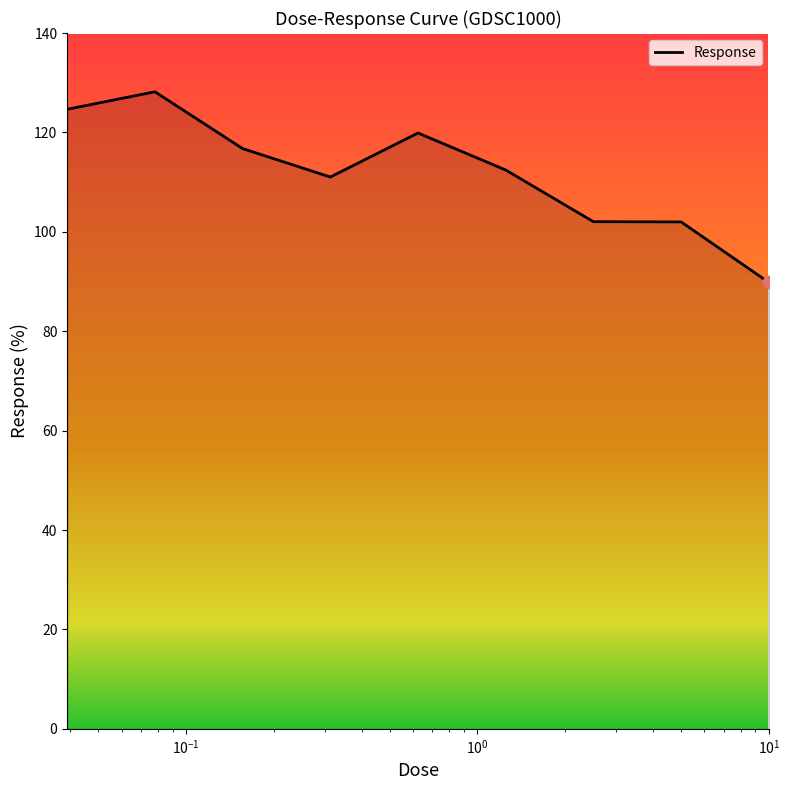

What is the difference between the maximum and minimum values?

38.4